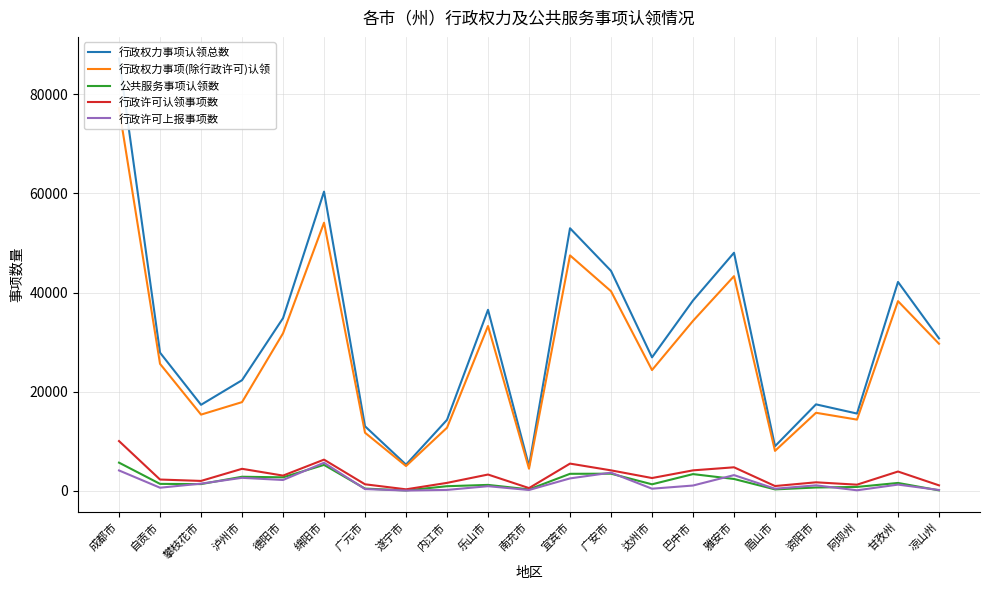

List the labels in order of 公共服务事项认领数 value, smallest first.

遂宁市, 凉山州, 南充市, 眉山市, 广元市, 资阳市, 阿坝州, 内江市, 乐山市, 达州市, 攀枝花市, 自贡市, 甘孜州, 雅安市, 德阳市, 泸州市, 巴中市, 宜宾市, 广安市, 绵阳市, 成都市